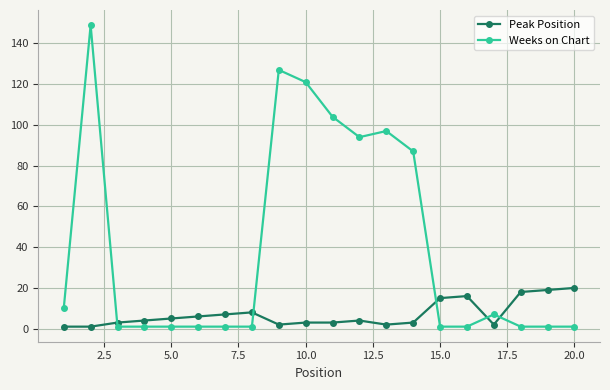

What is the greatest value displayed?

149